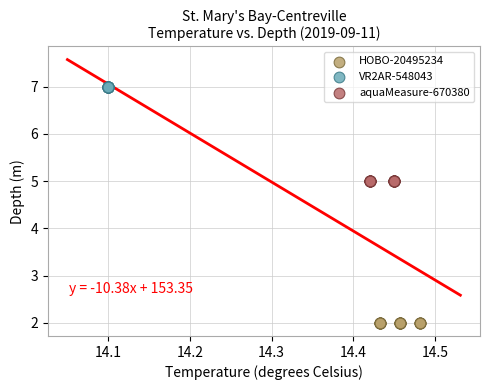

Which series reaches the minimum Y coordinate?

HOBO-20495234